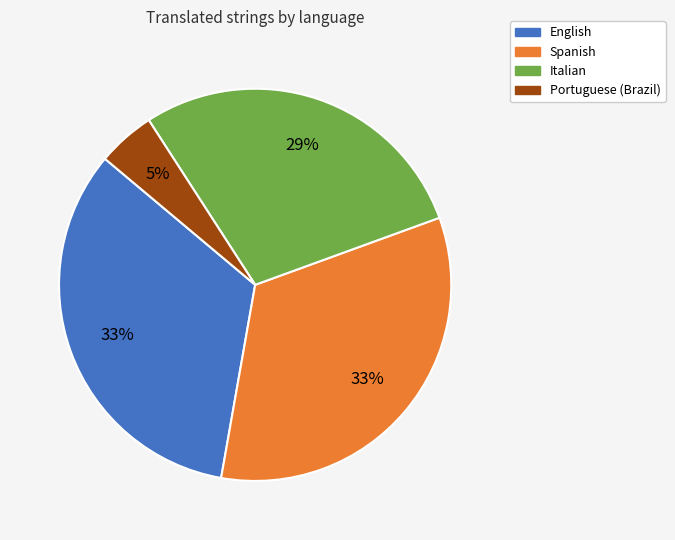

How many segments does this pie chart have?

4